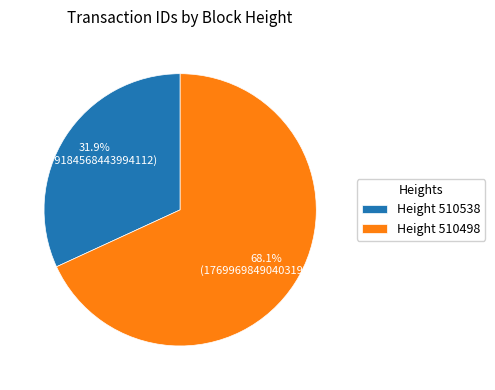

Do Height 510498 and Height 510538 together represent more than half of the pie?

Yes